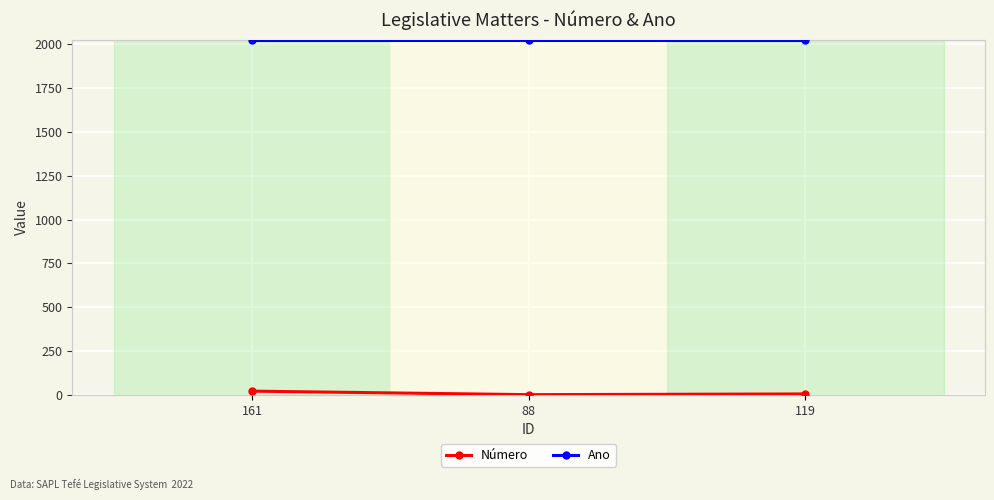

Which series has the largest total across all categories?

Ano